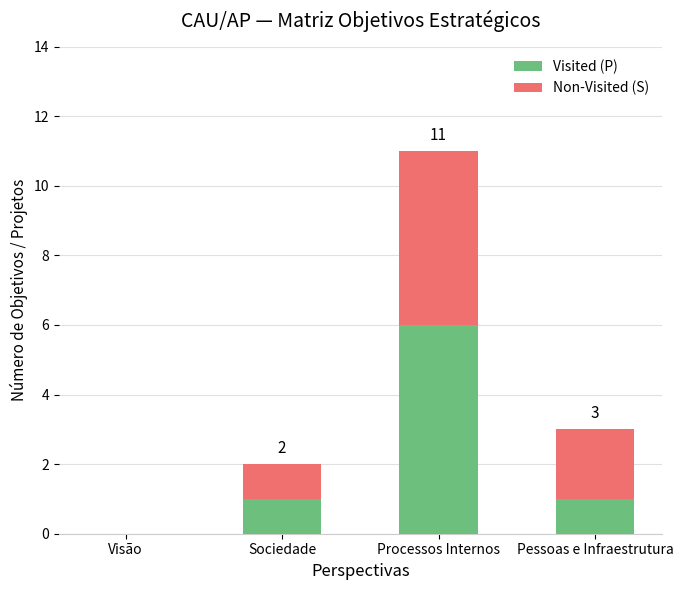

What is the sum of the Visited (P) values at Pessoas e Infraestrutura and Processos Internos?

7